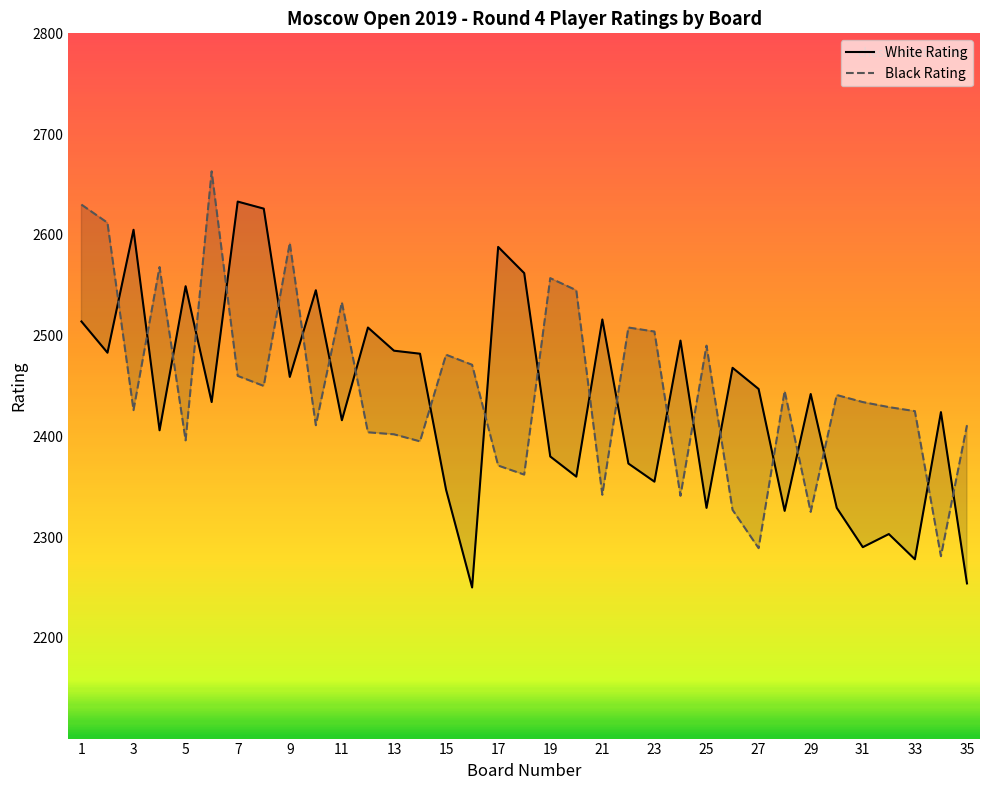

At which label does White Rating first exceed 2442?

1